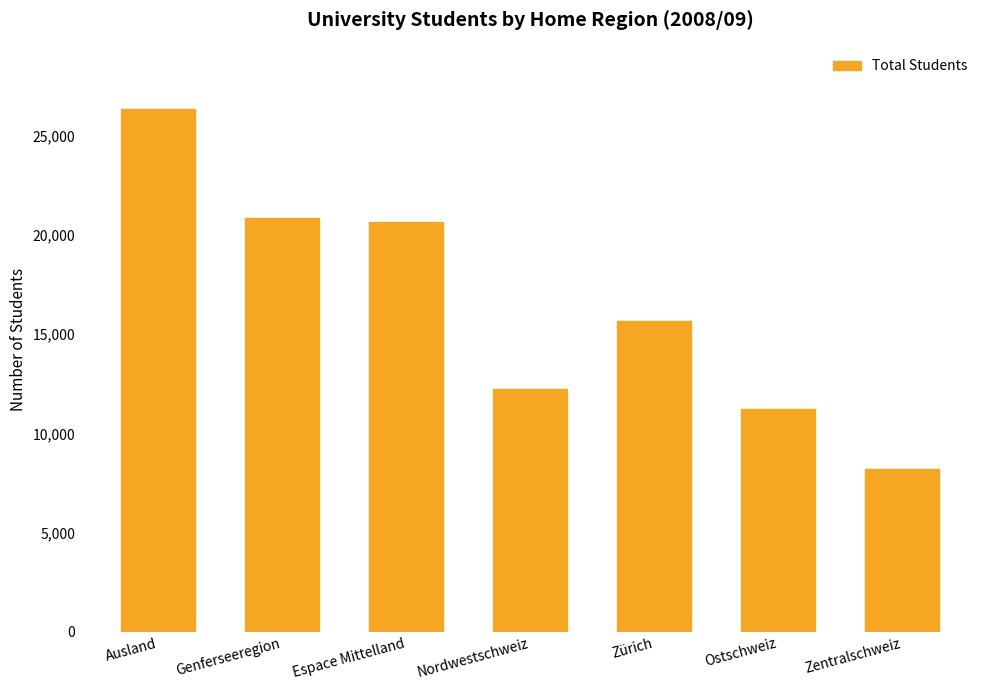

Are the bars grouped side by side (vs. stacked)?

No